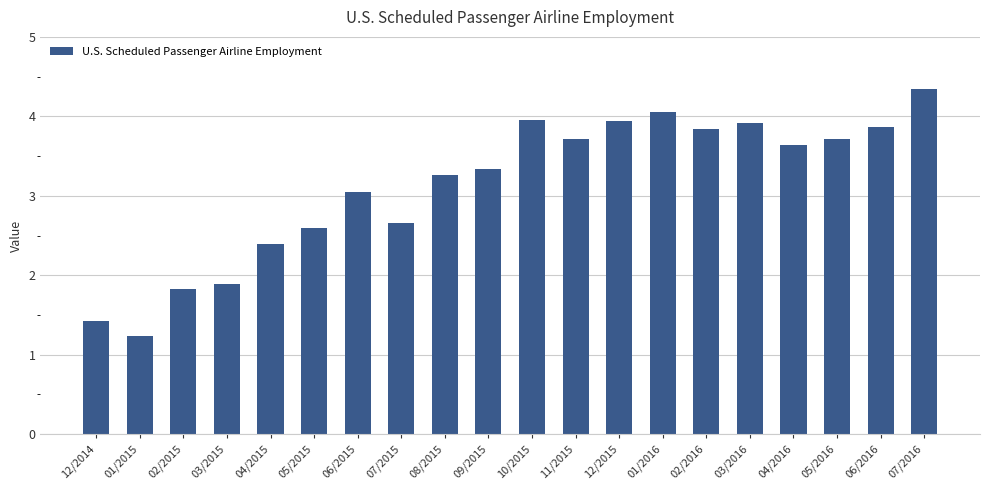

What is the difference between the maximum and second lowest values?

2.9